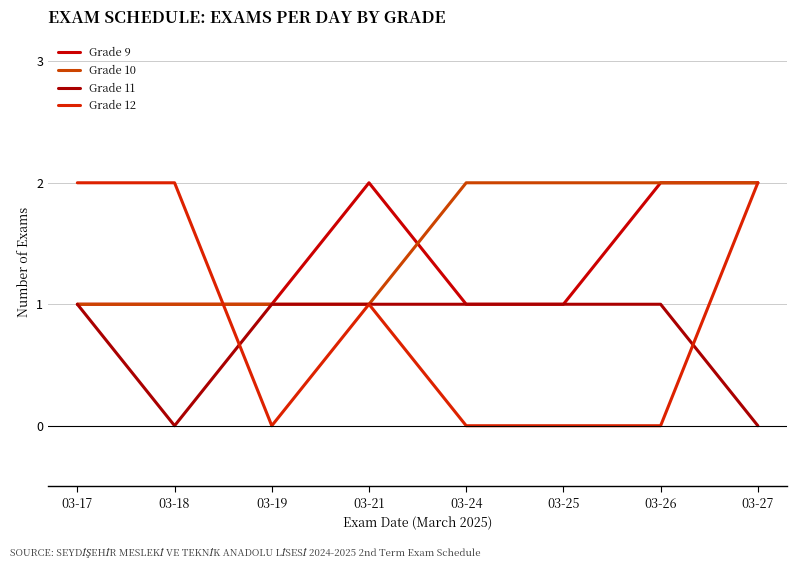

True or false: Grade 10 has a value of 1 at 03-26.

False